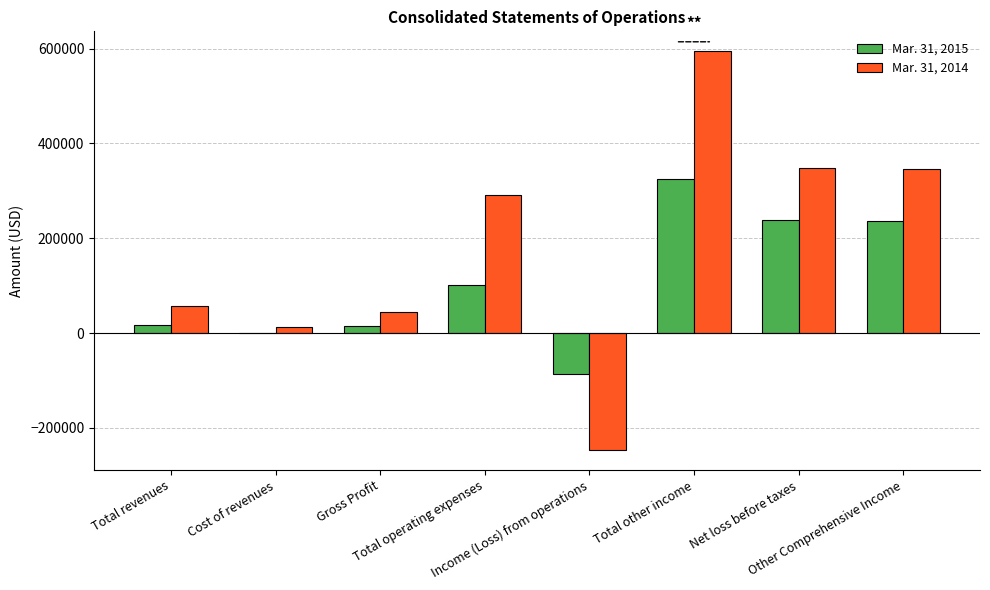

Which series has the largest total across all categories?

Mar. 31, 2014